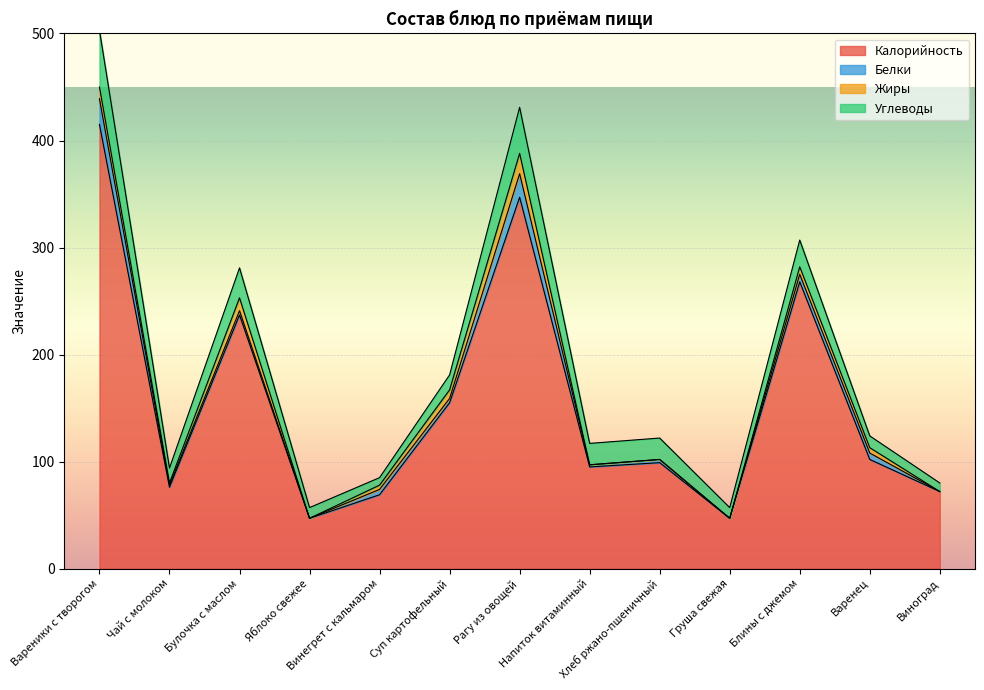

How many values in Жиры are above zero?

8